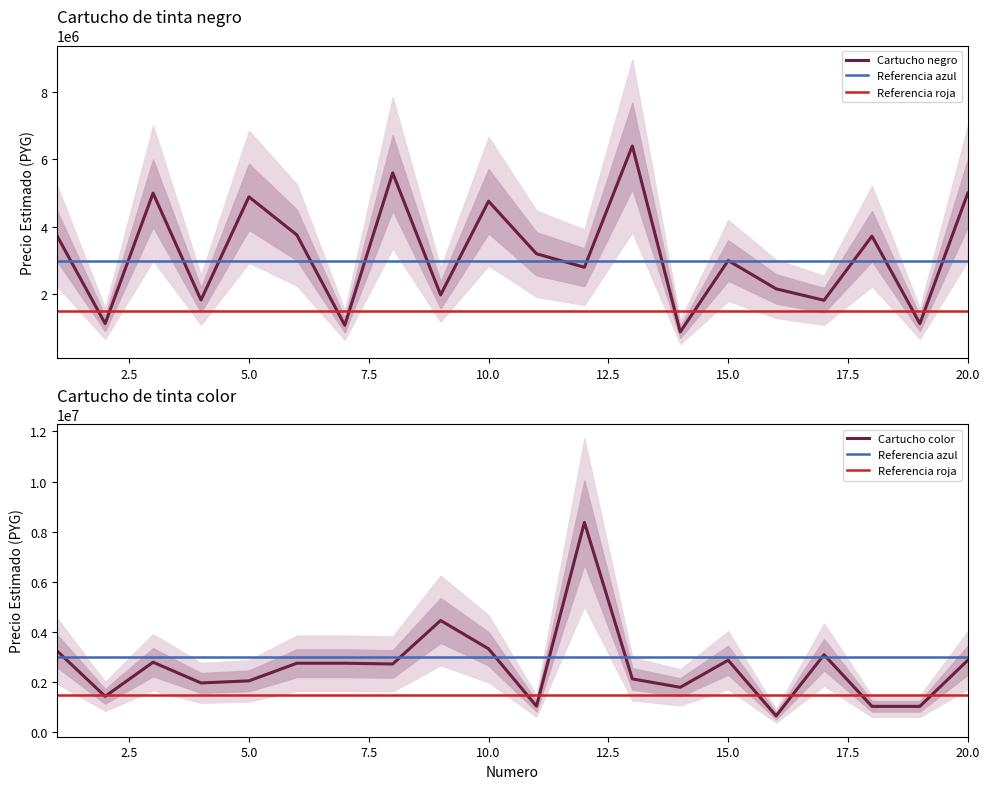

What is the difference between the second highest and second lowest values in the color_precio series?

3424000